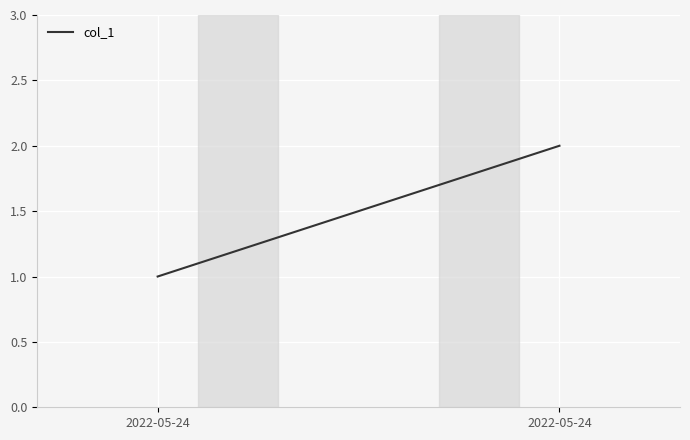

Reading left to right, extract all data points from this chart.

2022-05-24=1	2022-05-24=2